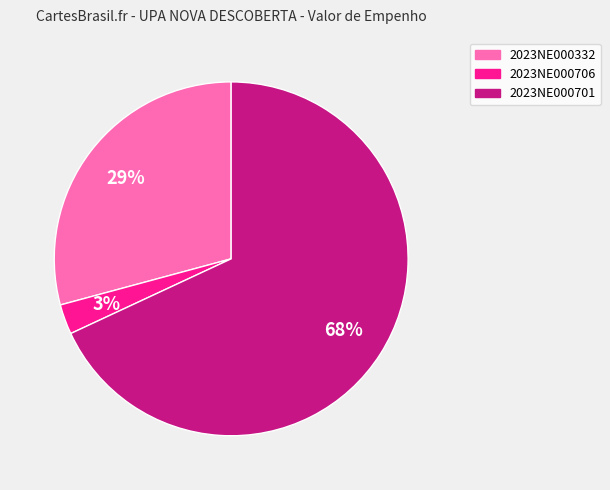

What percentage is the 2023NE000706 slice, to the nearest percent?

3%